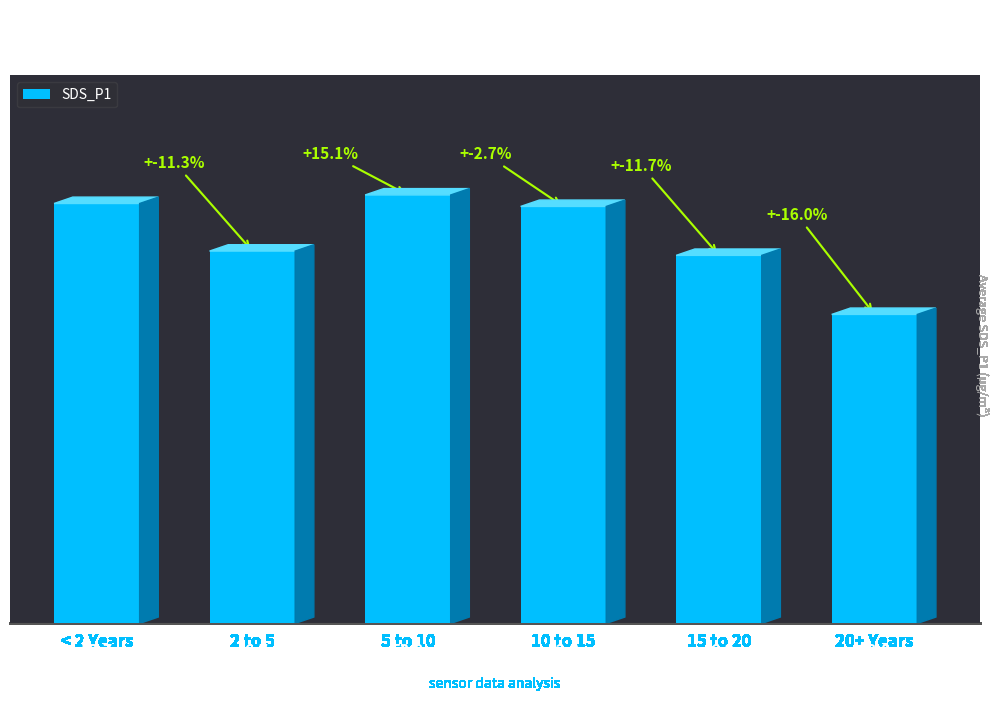

What value does the data have at 2 to 5?

46.7